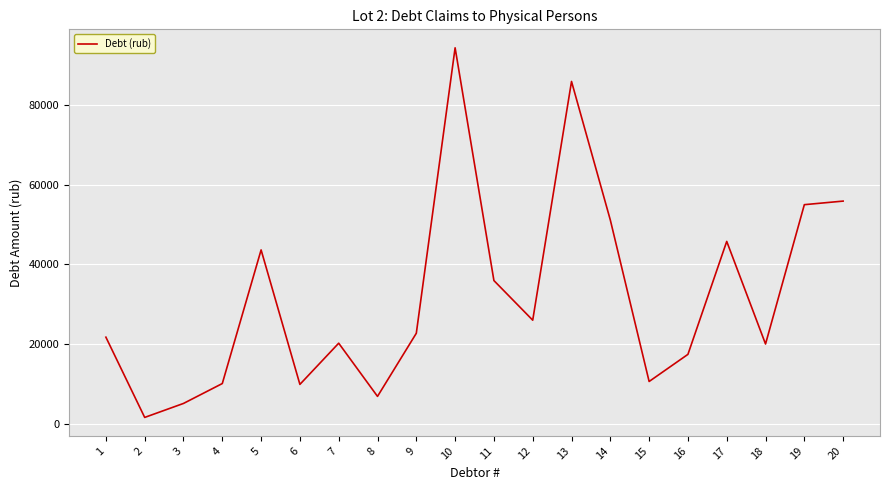

How many interior local peaks (higher than both neighbors) does the data have?

5